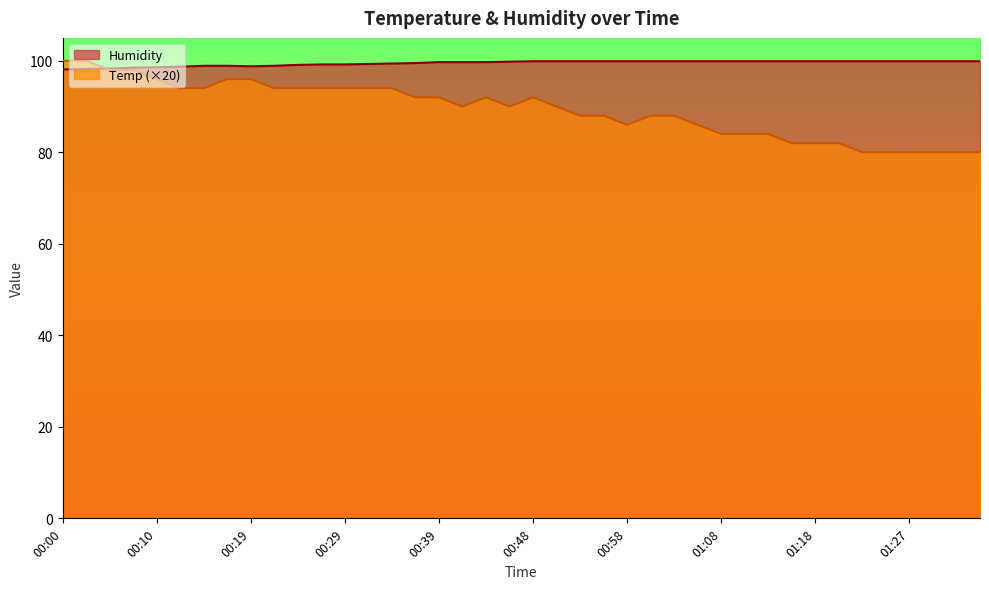

What is the label of the 27th point from the right?

00:31